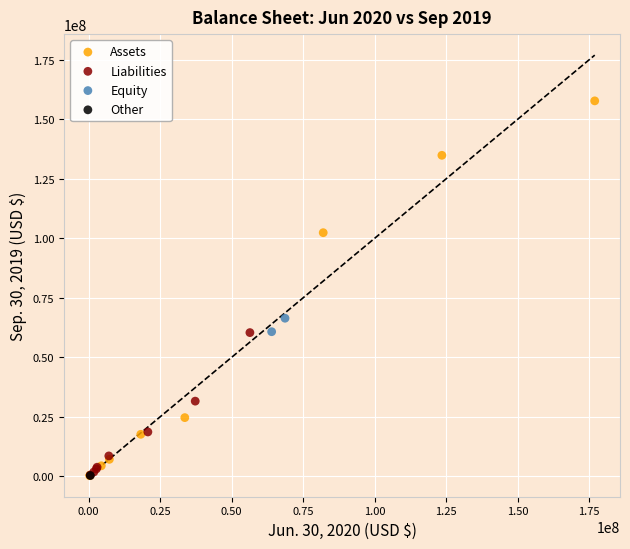

What are all the series names shown in the legend?

Assets, Liabilities, Equity, Other